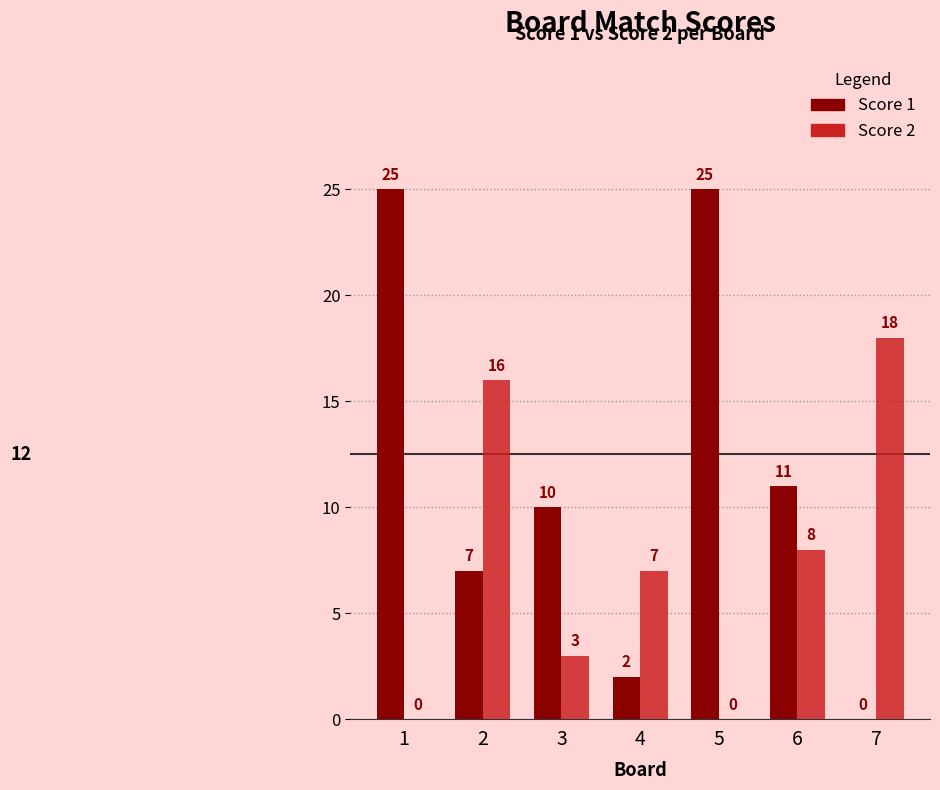

At which label is Score 1 closest to 12?

6